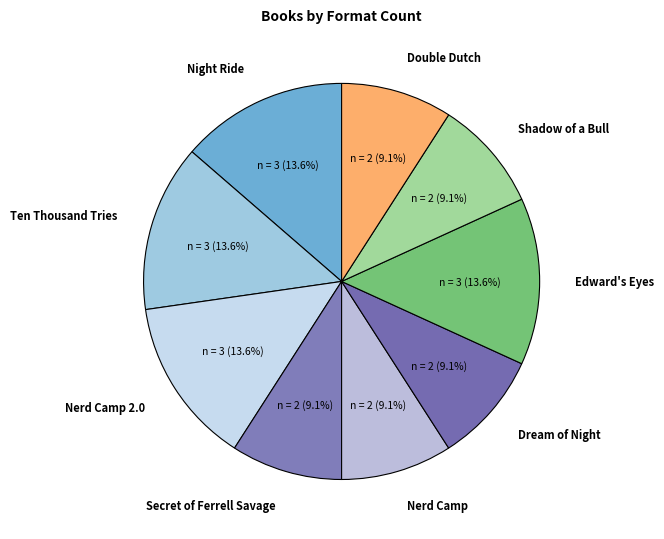

To the nearest percent, what portion does Dream of Night represent?

9%